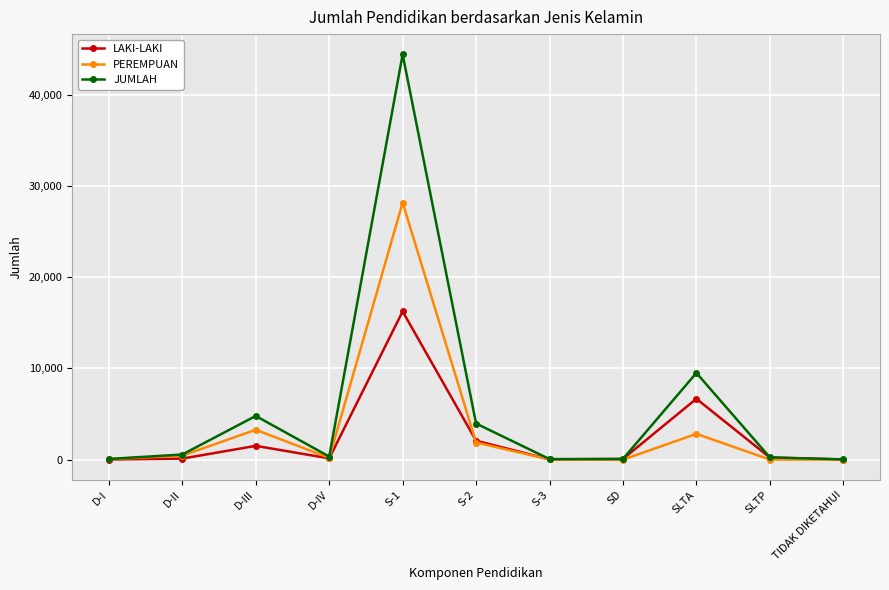

At how many categories does at least one series exceed 22238?

1